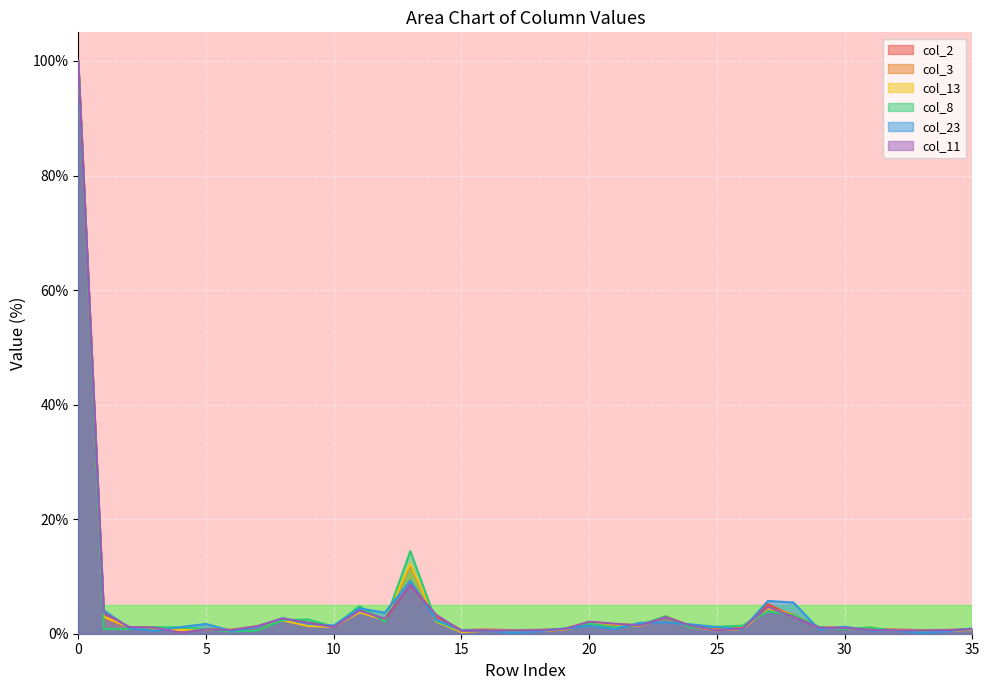

What is the value of the col_2 point at the 25th from the left?

1.3